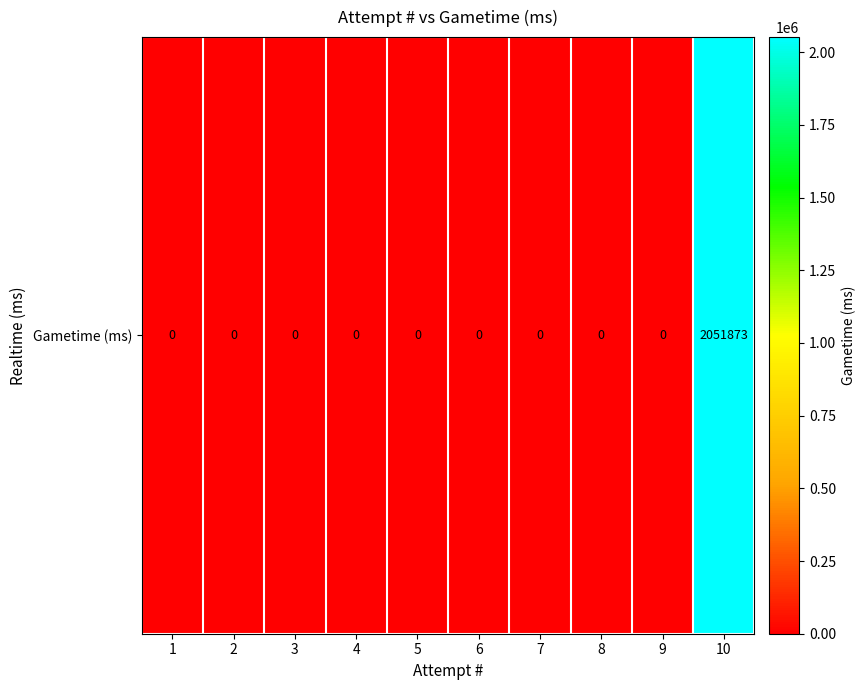

Reading left to right, list all the values displayed in this chart.

0	0	0	0	0	0	0	0	0	2051873